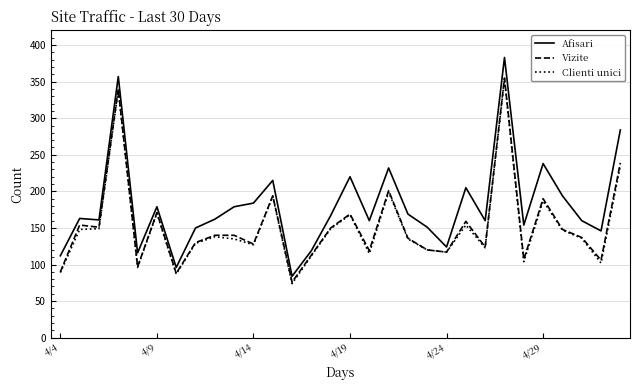

What is the smallest value displayed?

74